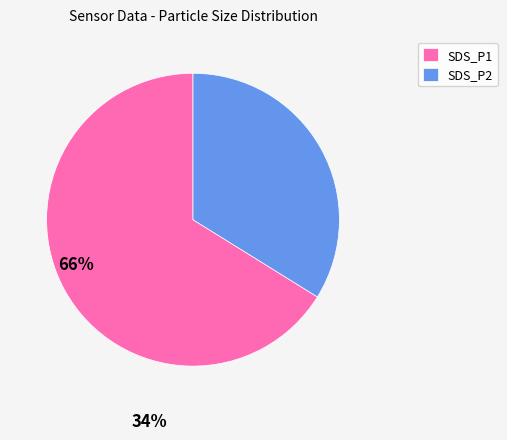

Rank the categories by value from highest to lowest.

SDS_P1, SDS_P2